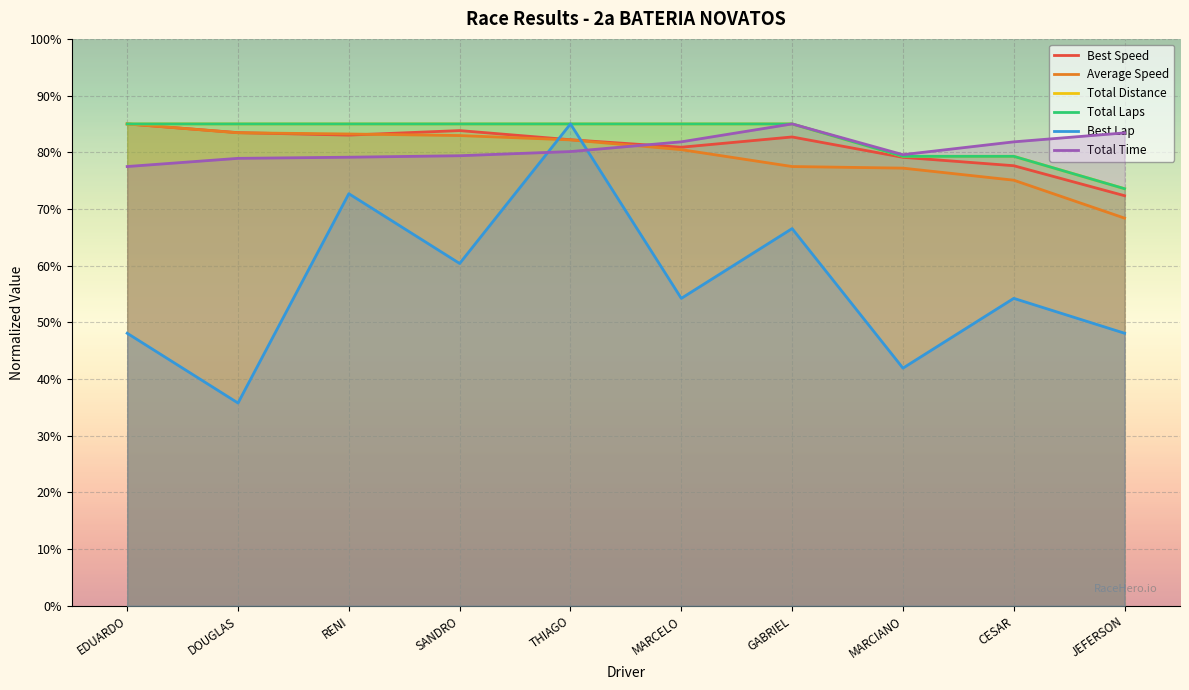

True or false: Average Speed and Total Laps cross at least once.

False